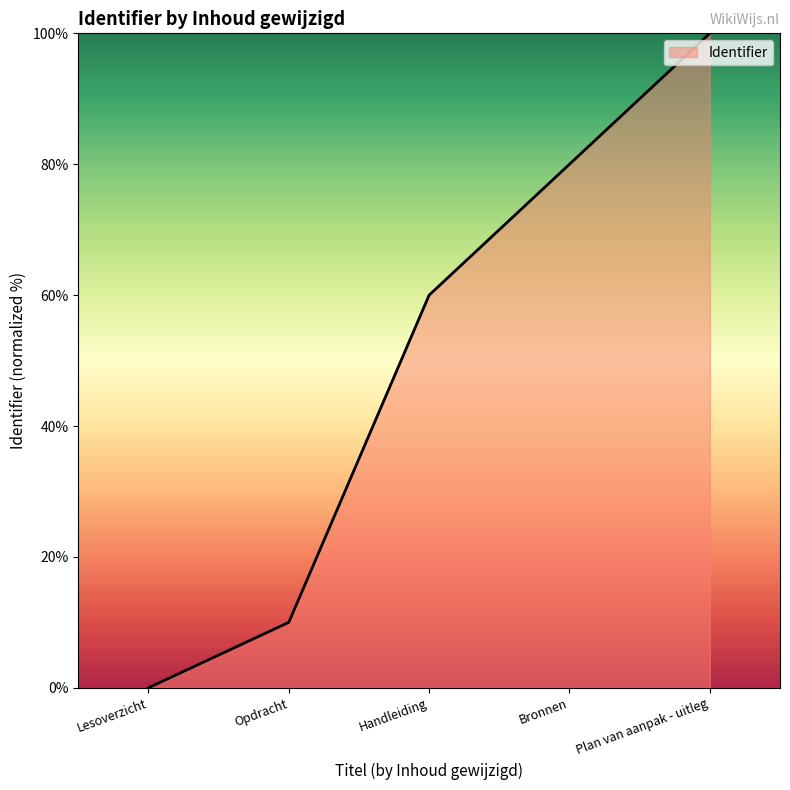

True or false: the data shows 42 at Handleiding.

False